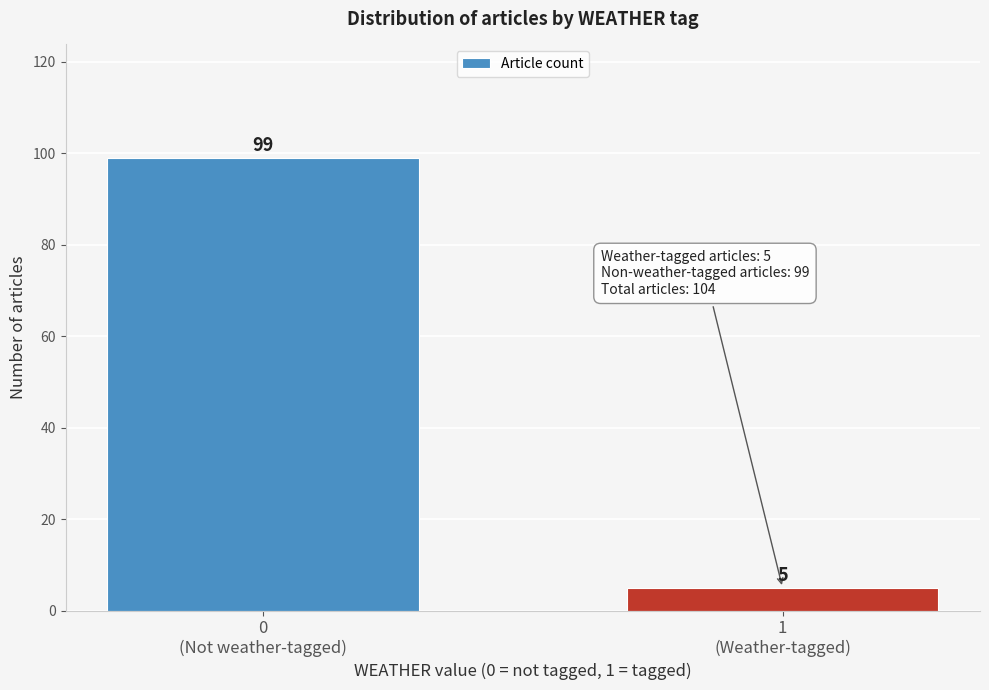

Reading left to right, what are all the values shown in this chart?

99	5